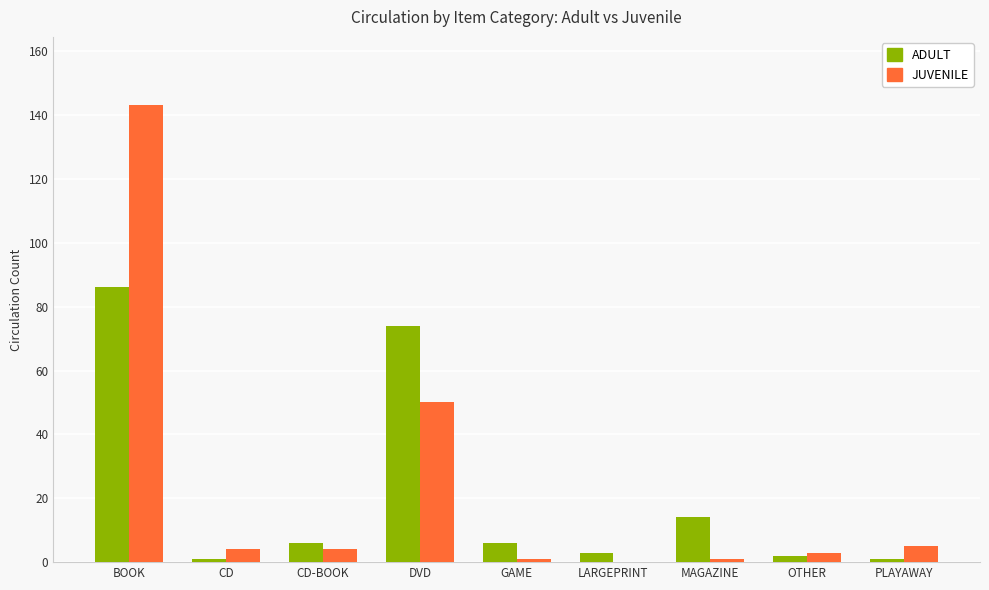

Reading left to right, what are all the values shown in this chart?

ADULT: 86	1	6	74	6	3	14	2	1
JUVENILE: 143	4	4	50	1	0	1	3	5